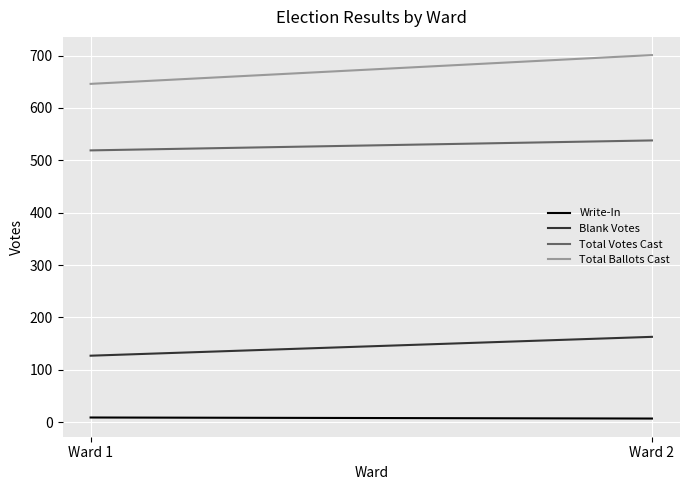

True or false: Total Ballots Cast has a value of 434 at Ward 1.

False